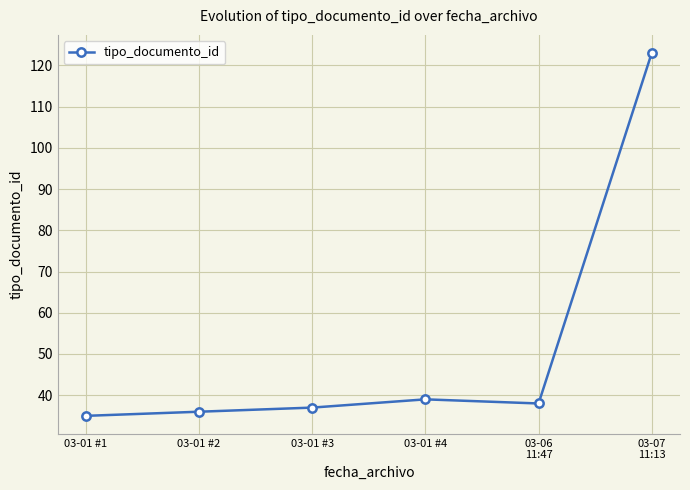

At which category does the data reach its first local valley?

03-06
11:47